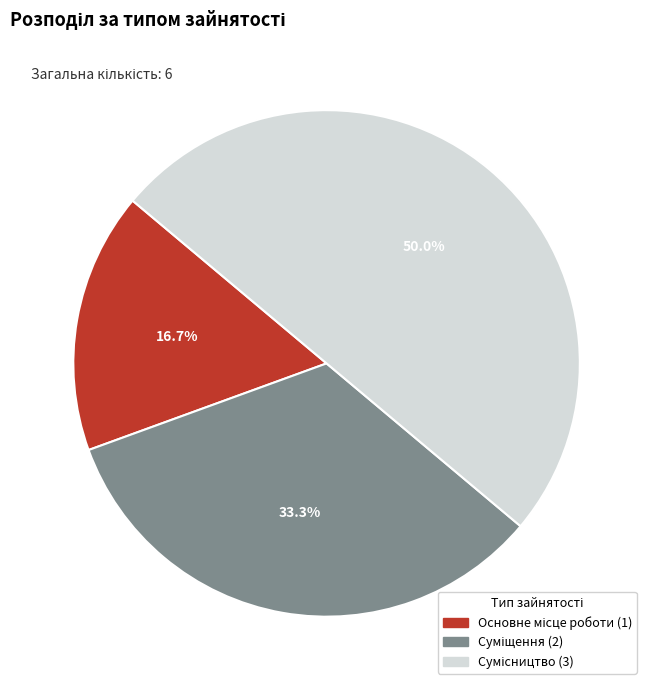

Is there any slice that represents more than half of the pie?

No